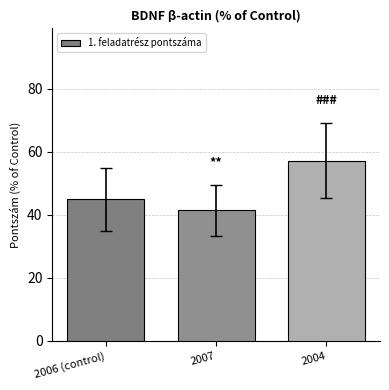

Rank the categories by value from lowest to highest.

2007, 2006 (control), 2004